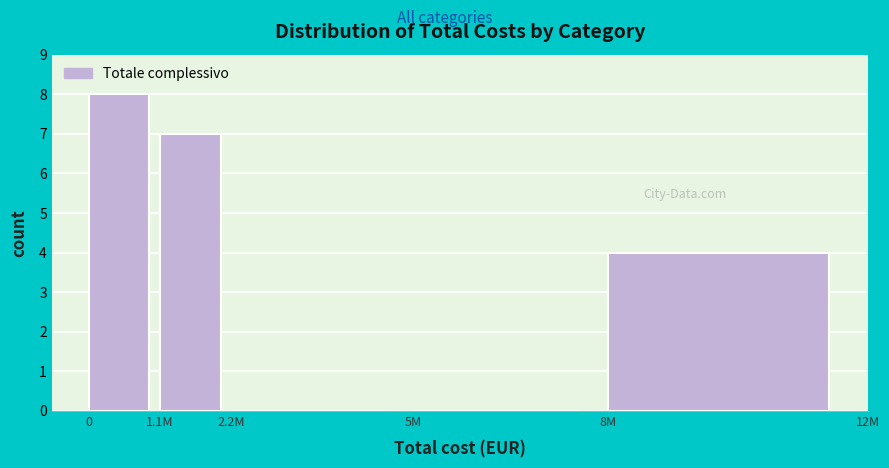

Reading right to left, what are all the values shown in this chart?

8M=4	5M=0	2.2M=0	1.1M=7	0=8